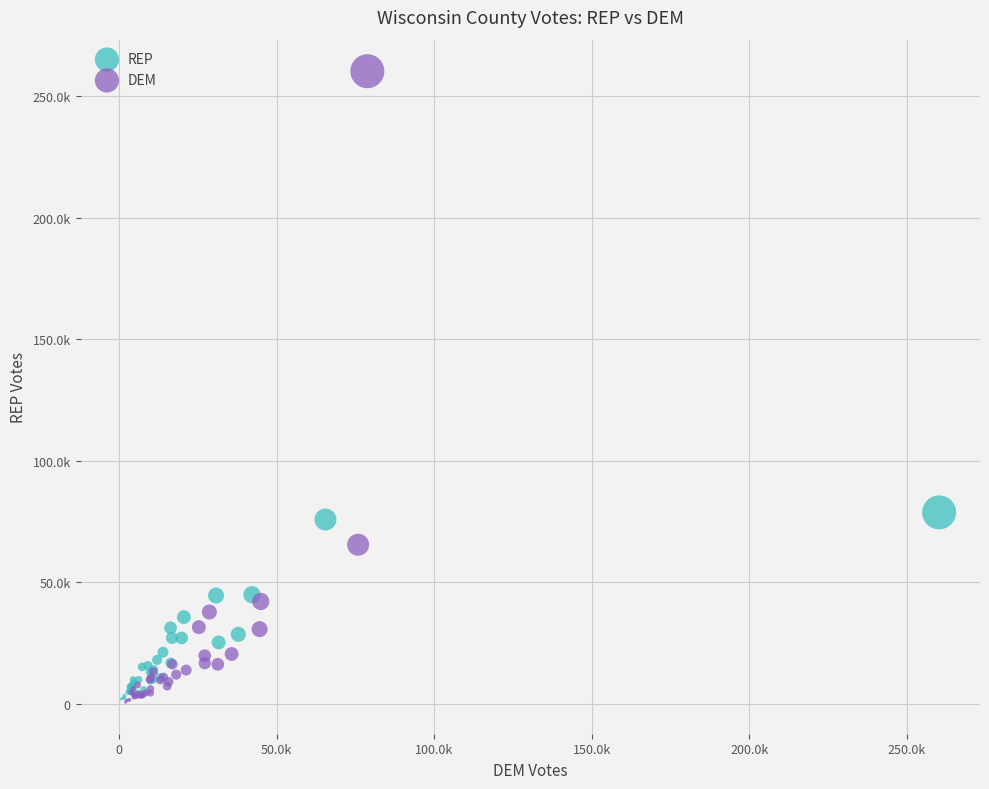

What are all the series names shown in the legend?

REP, DEM